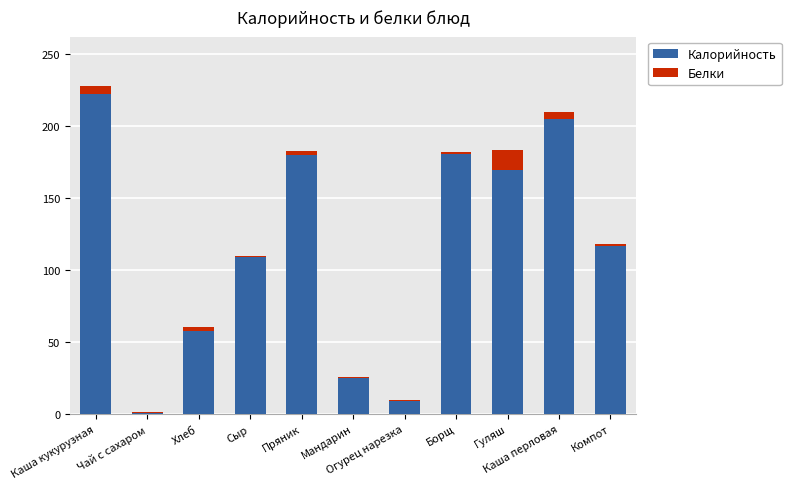

What is the sum of all Калорийность values?

1276.0